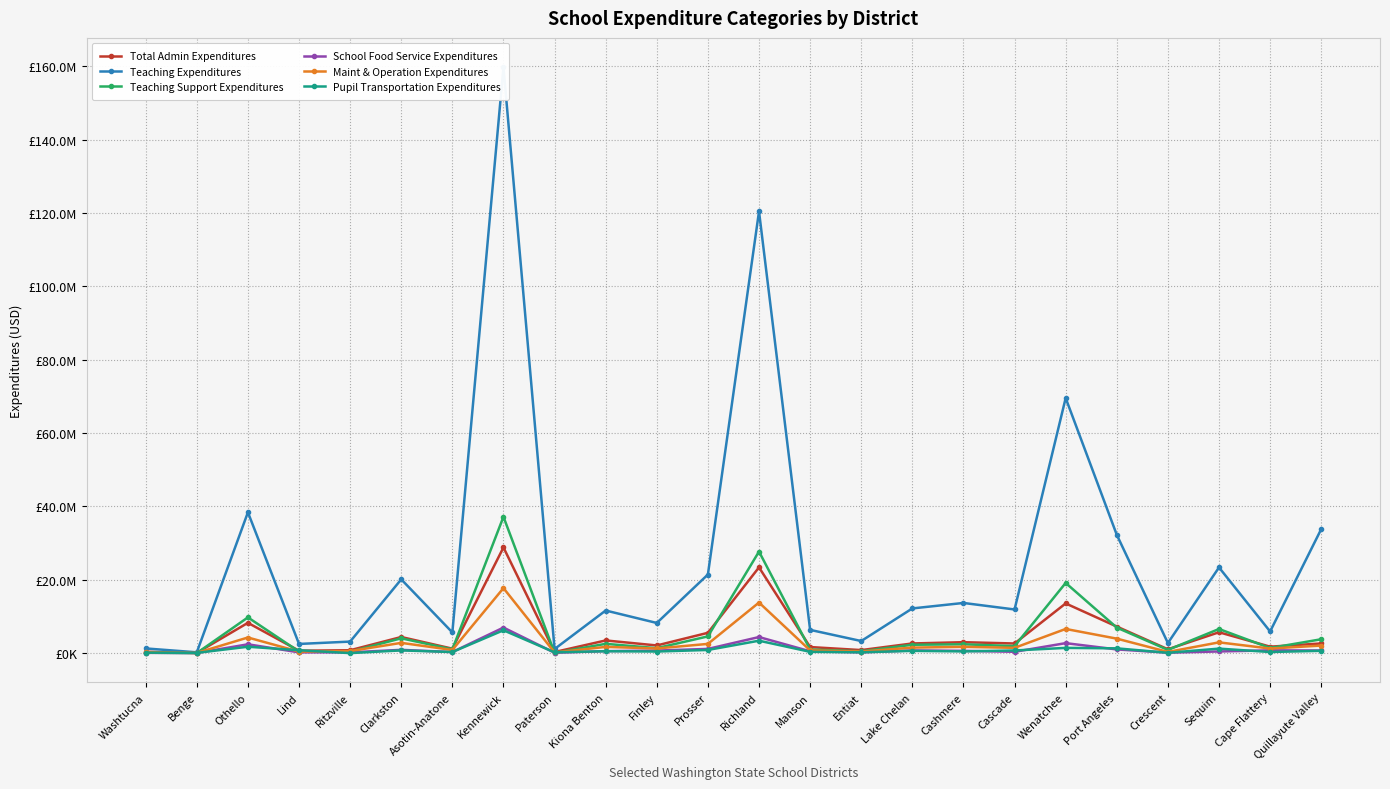

True or false: Total Admin Expenditures has a value of 1047873.6 at Cascade.

False